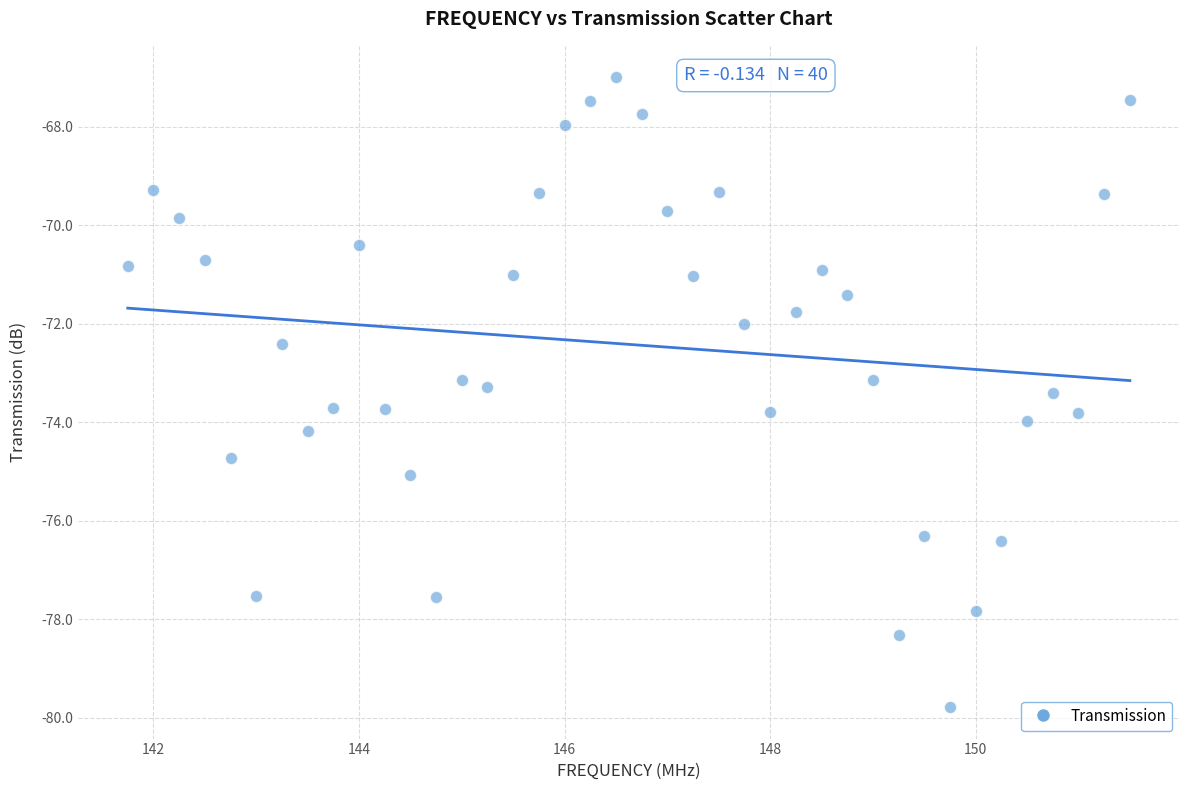

What is the range of Y values (max minus min)?

12.8